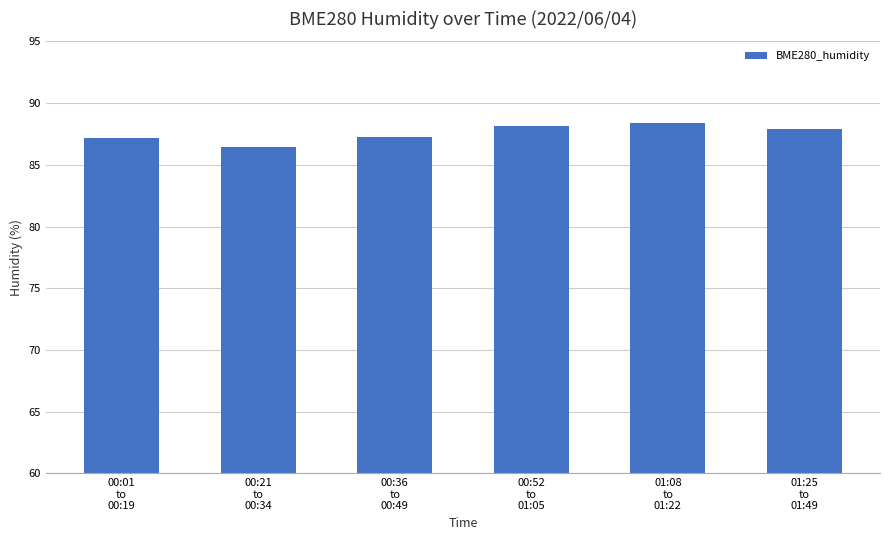

What is the value of the 6th bar from the left?

87.9